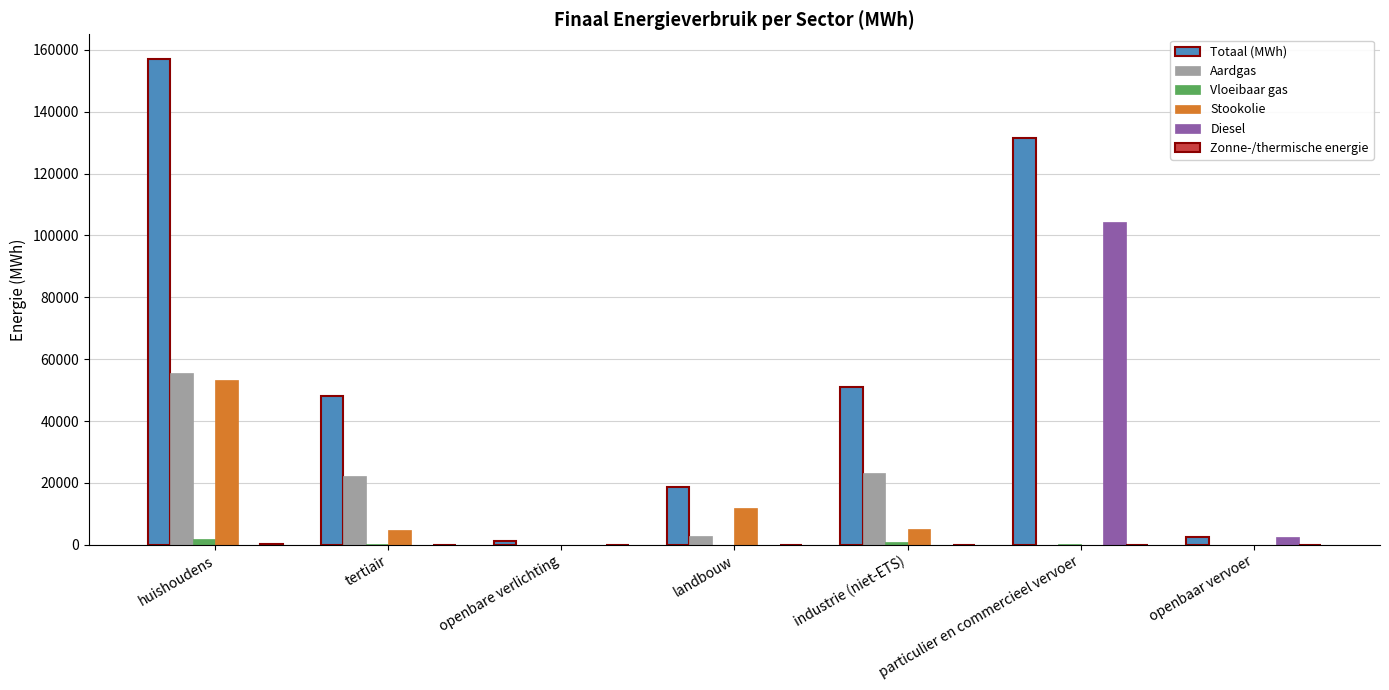

What is the approximate value of Diesel at openbaar vervoer?

2395.9